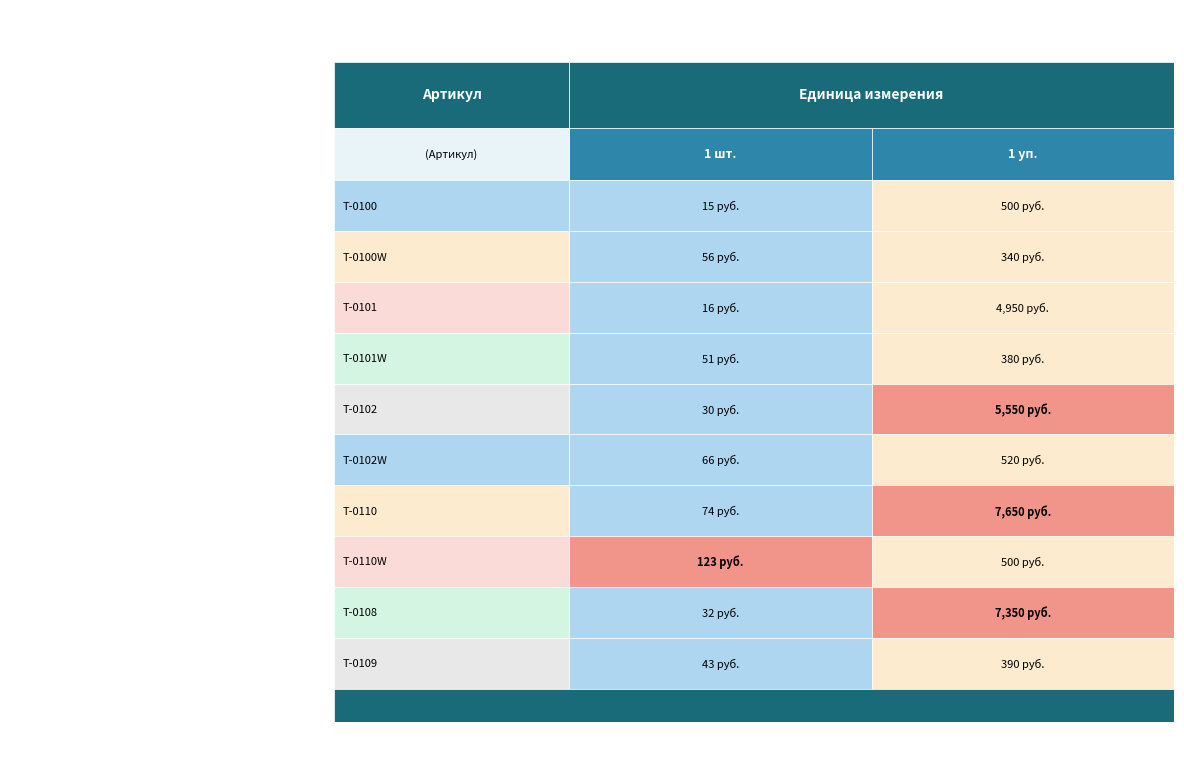

At which category is the sum across all series the highest?

6